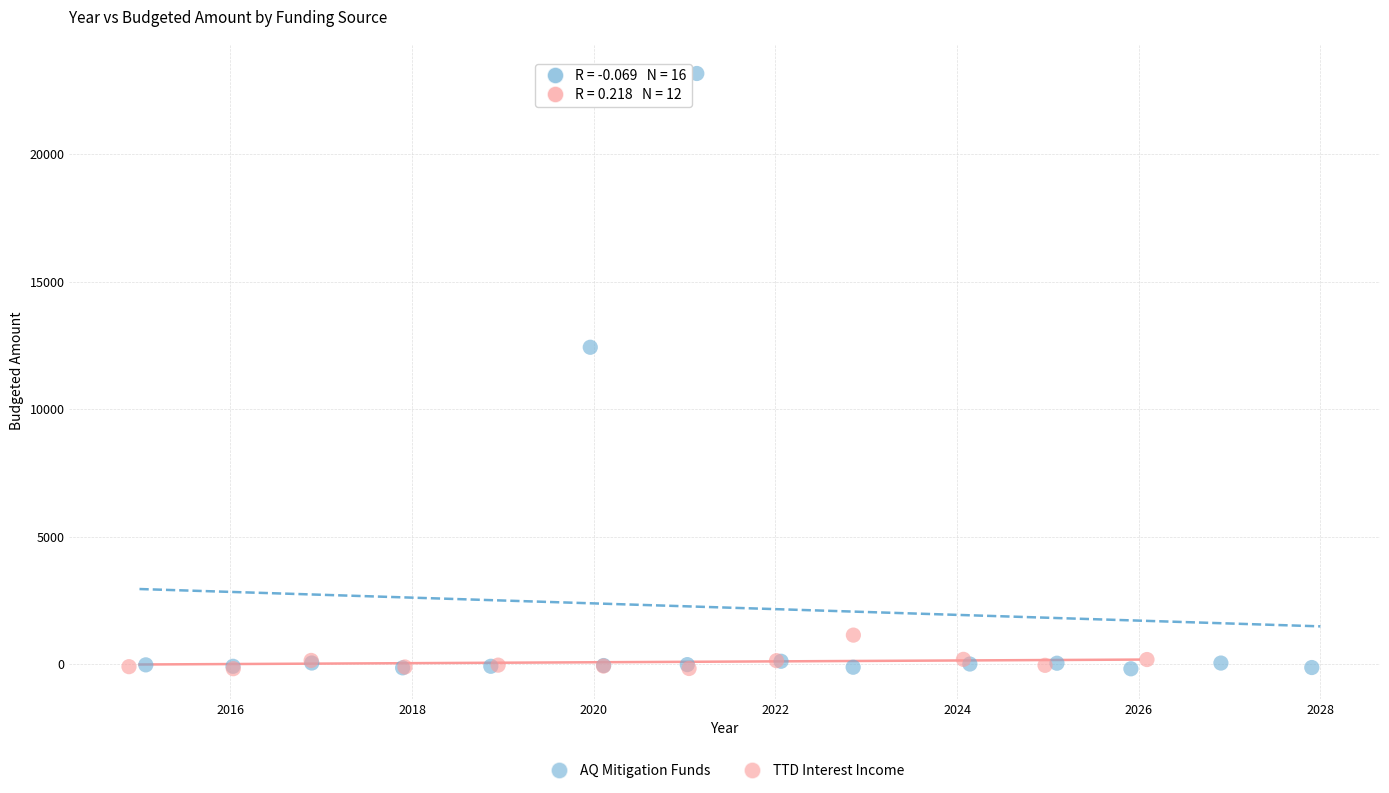

Which series reaches the maximum Y coordinate?

AQ Mitigation Funds